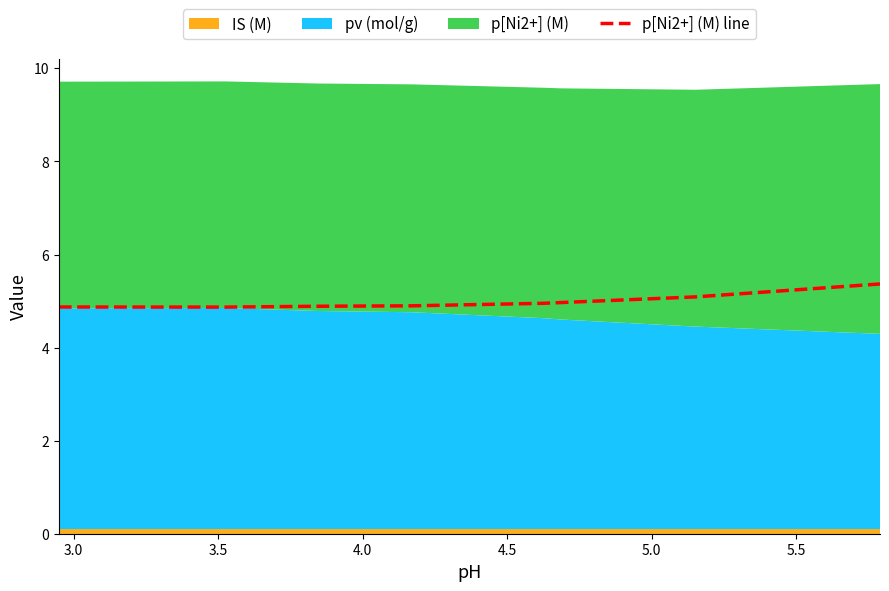

What is the ratio of the value at 3.0 to the value at 5.5?

1.0